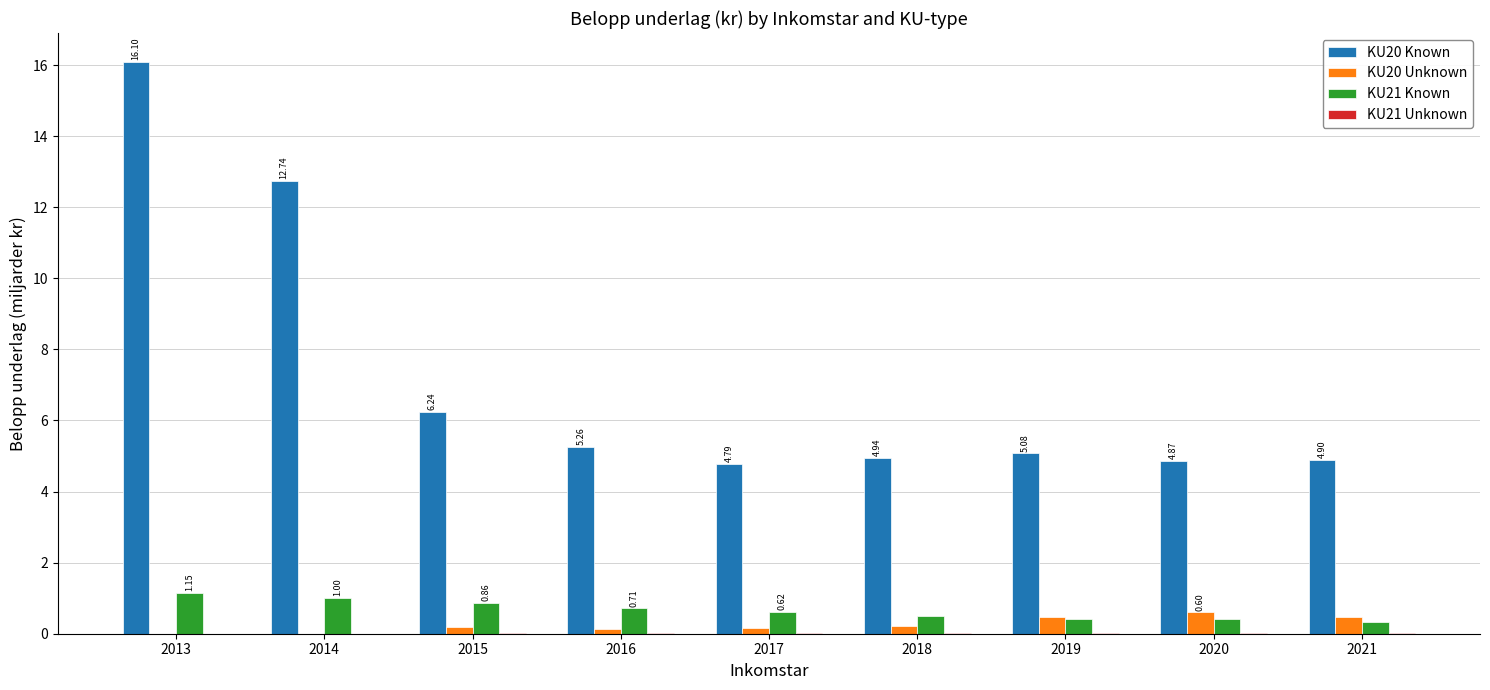

What is the total value across all series at 2019?

6.0